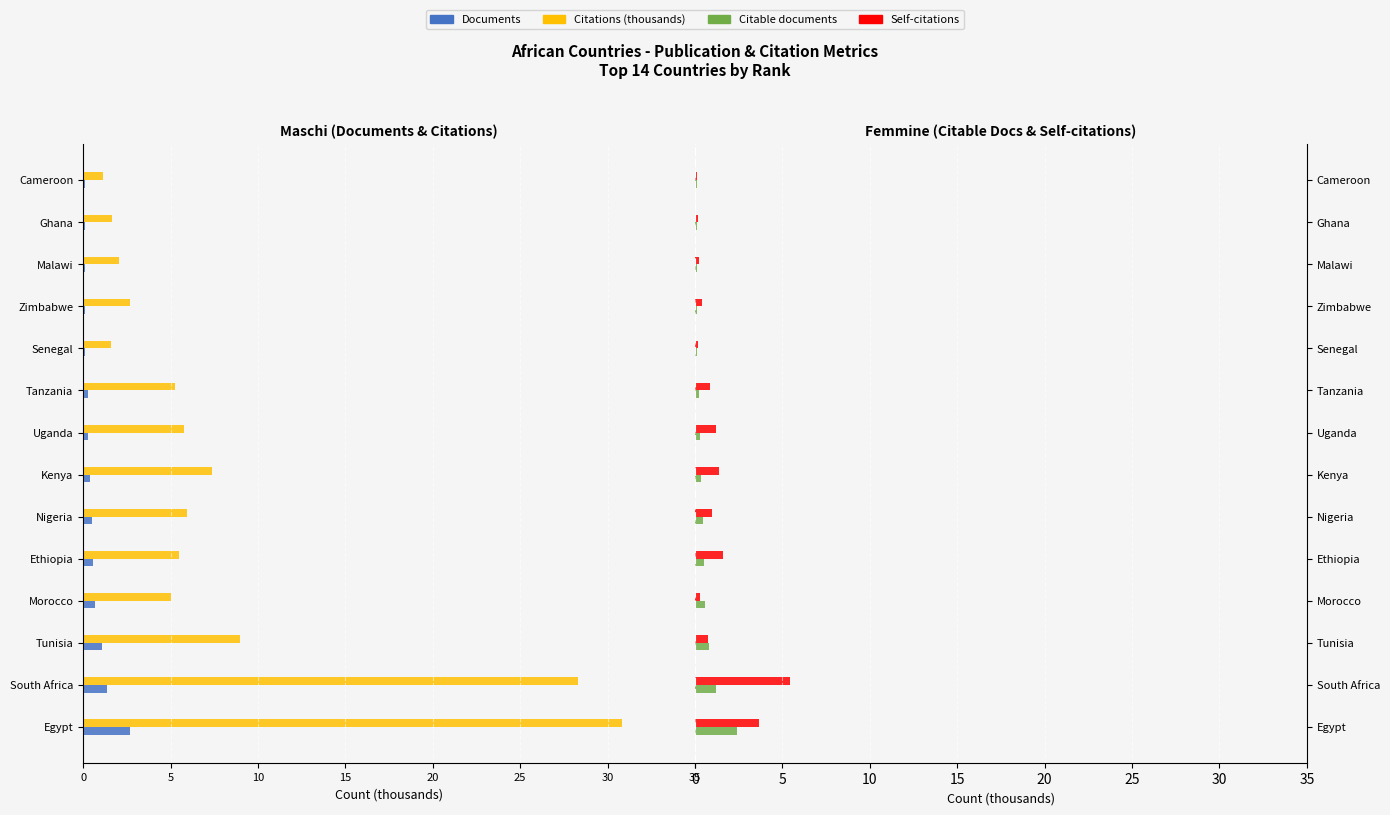

What is the difference between the highest and lowest values at Cameroon?

1.3